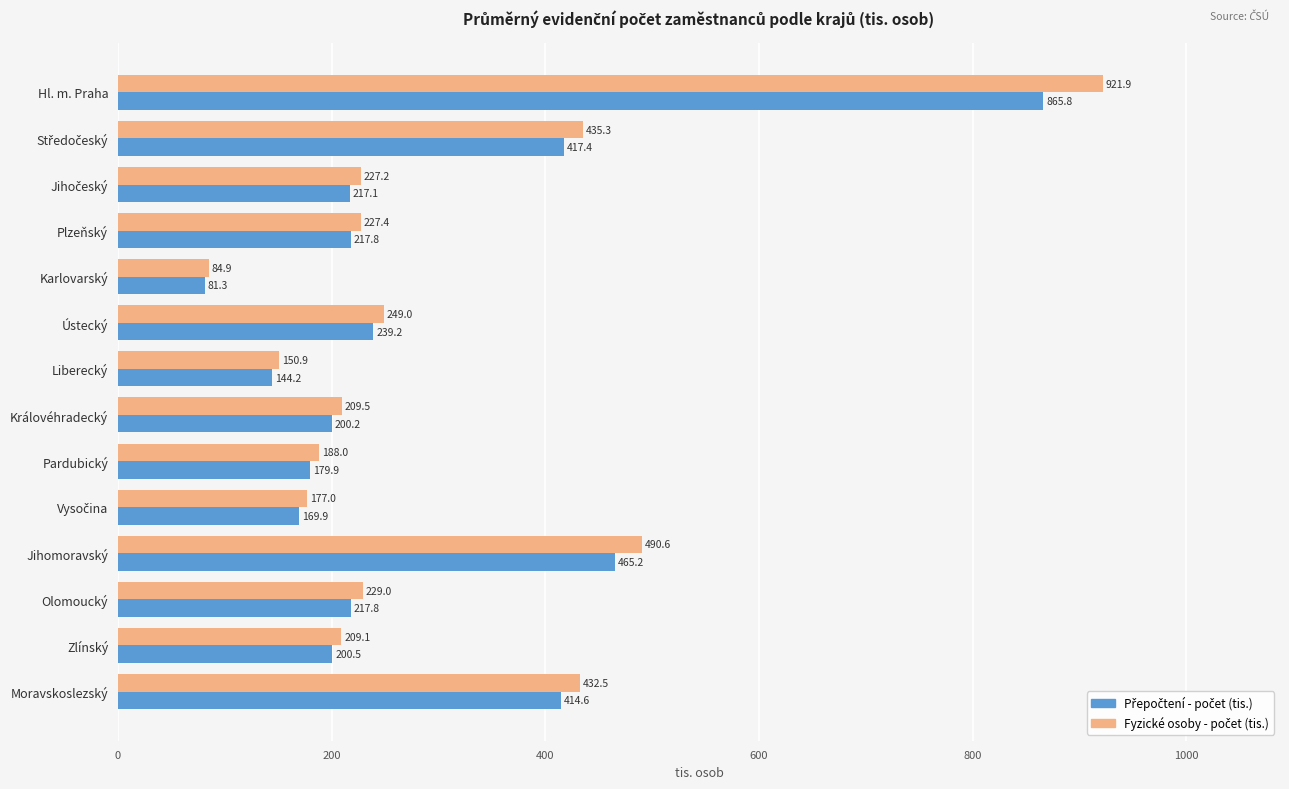

What is the spread (max minus min) of values at Královéhradecký?

9.3